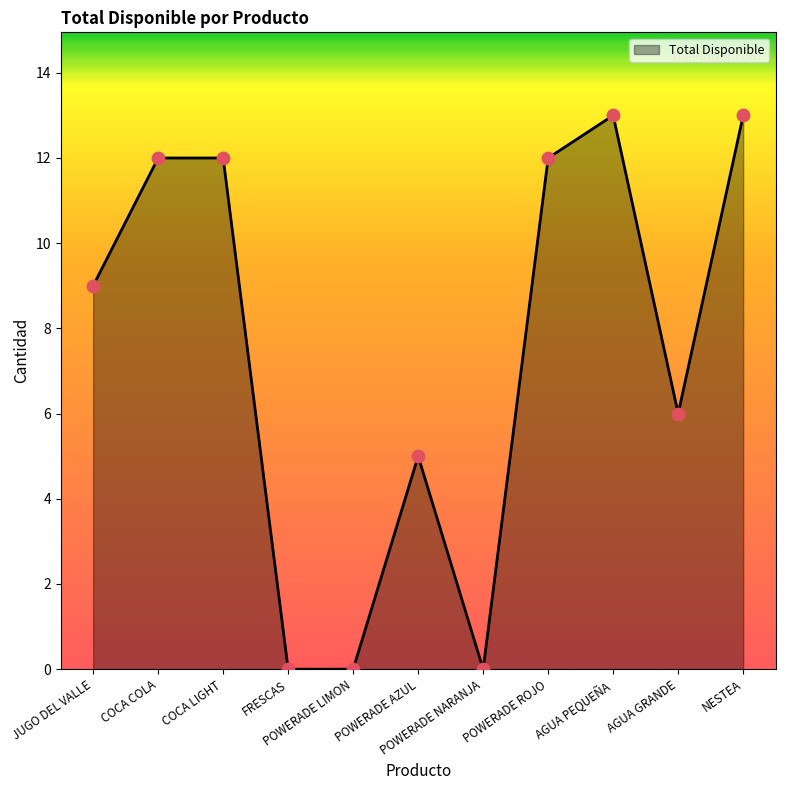

What is the change in value from COCA COLA to POWERADE NARANJA?

-12